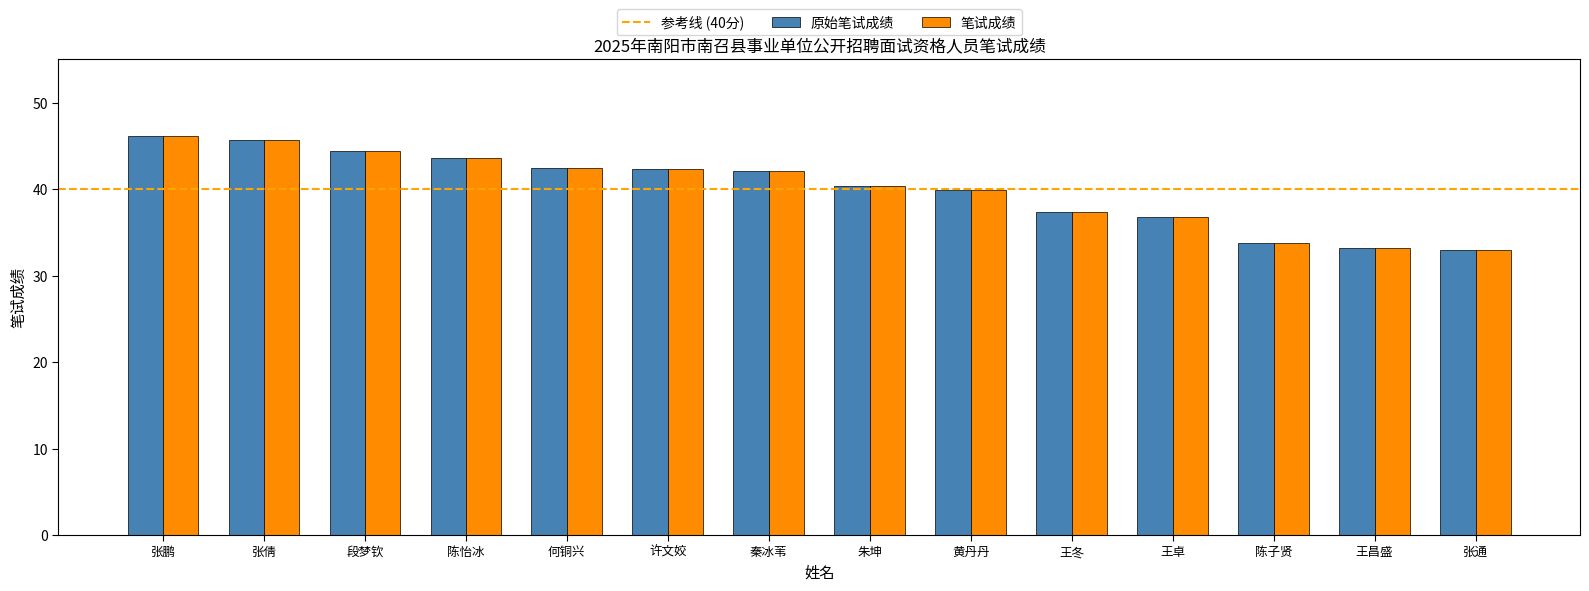

What is the difference between the second highest and minimum values in the 原始笔试成绩 series?

12.7